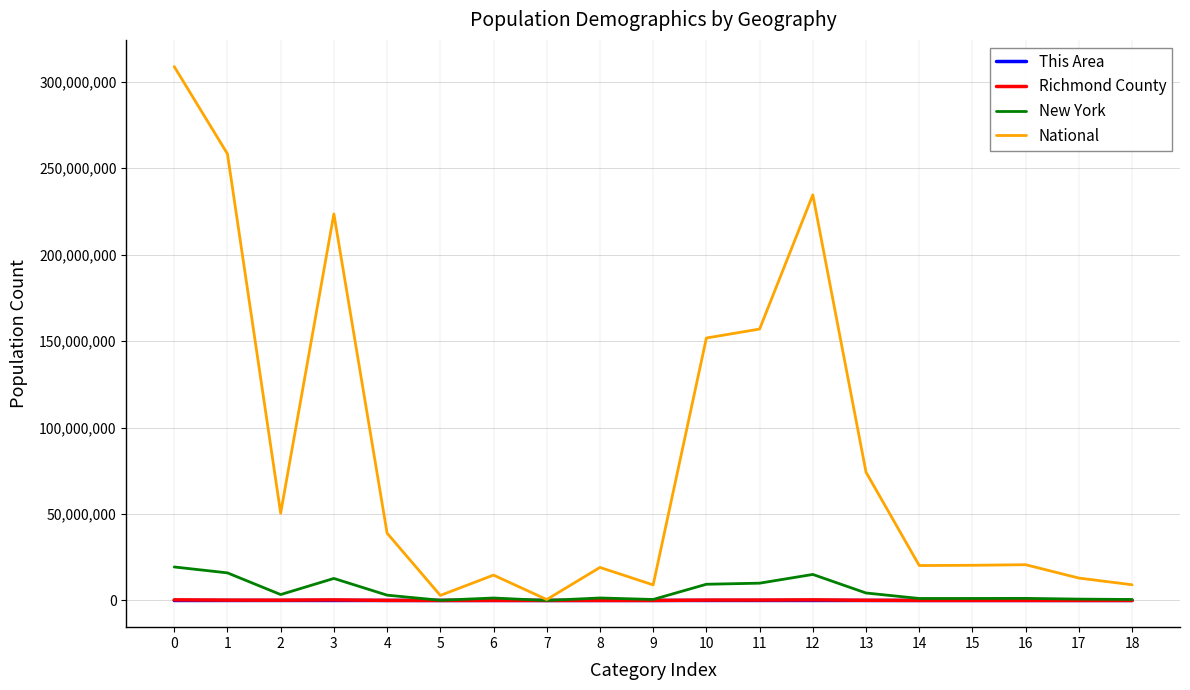

What is the highest value of the New York series?

19378102